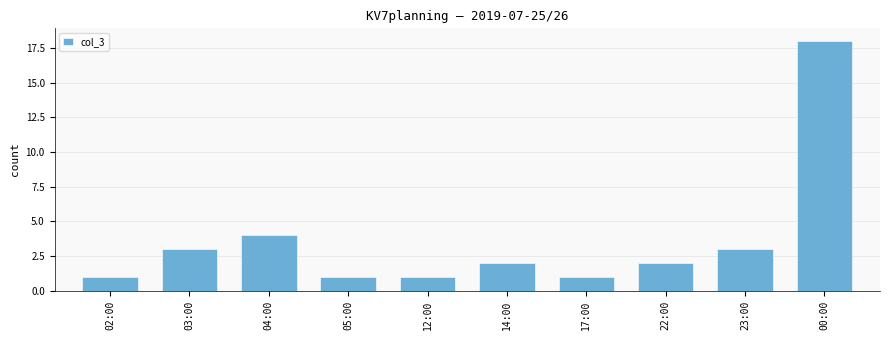

Between 22:00 and 00:00, which is larger?

00:00